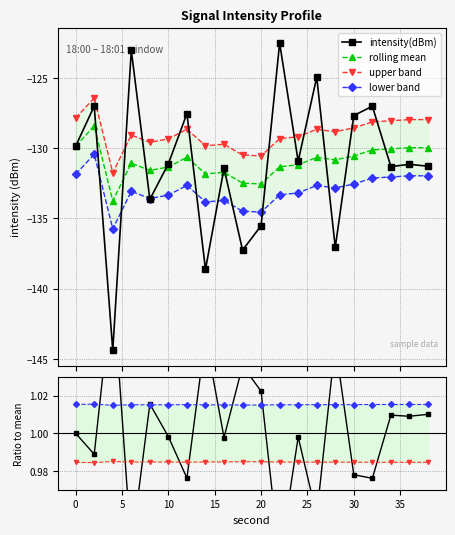

How many times do lower band and intensity(dBm) cross each other?

10